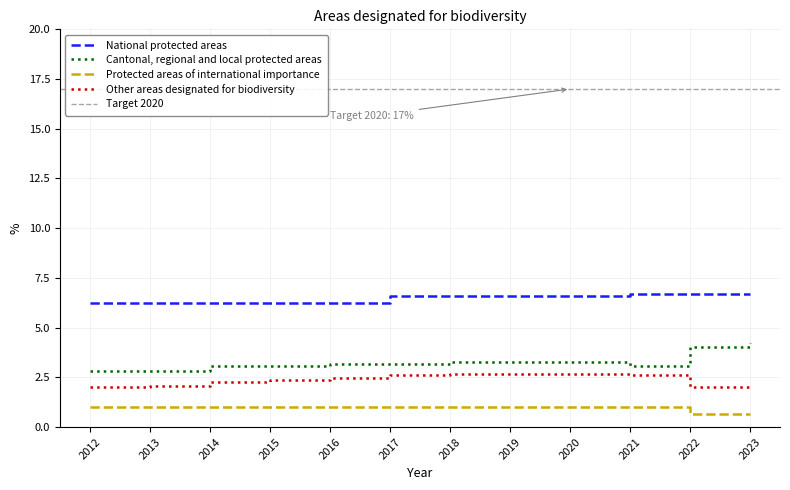

Which series has the largest total across all categories?

National protected areas